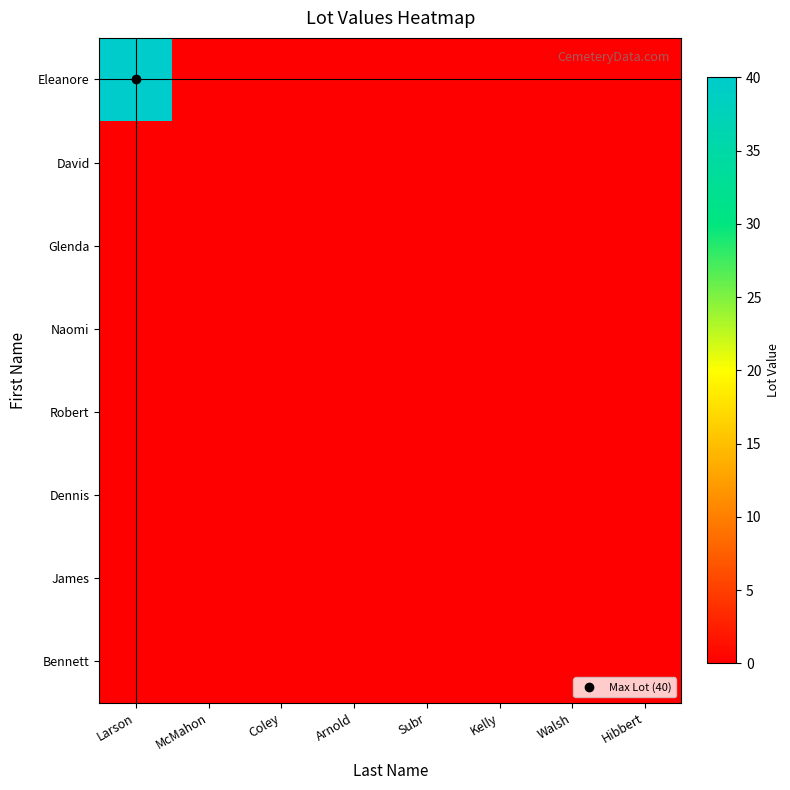

Which series has the widest spread of values?

Eleanore